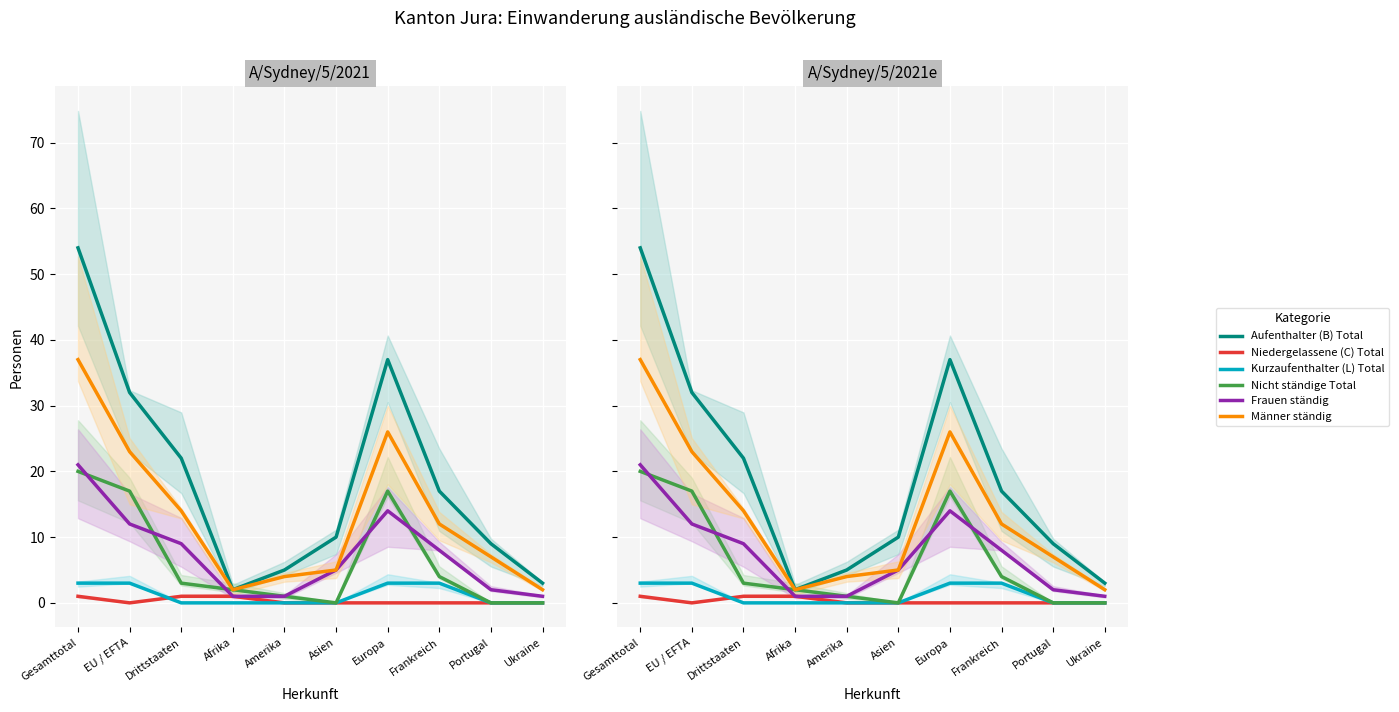

True or false: Niedergelassene (C) Total and Männer ständig intersect in this chart.

False